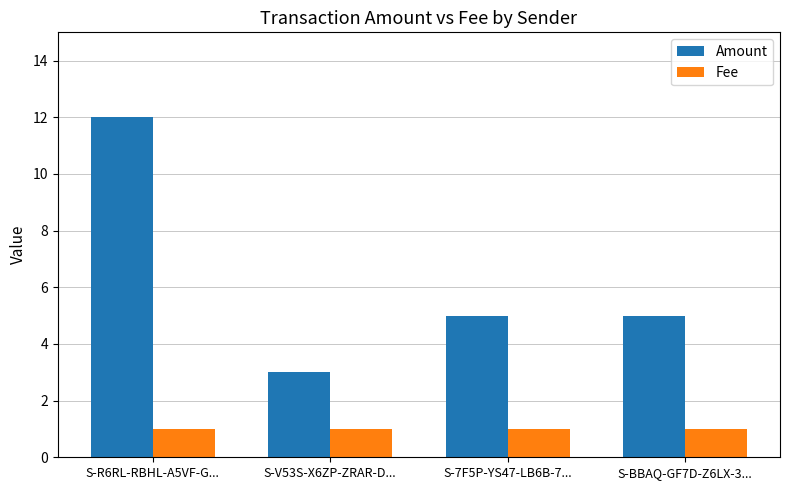

Which series has the largest range (max minus min)?

Amount